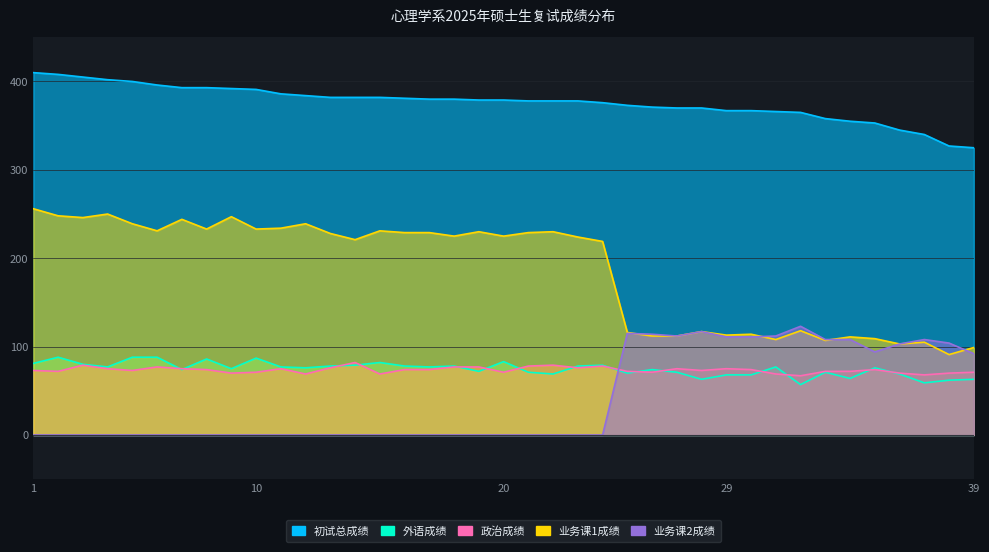

What is the value of the 外语成绩 point at the 22nd from the left?

69